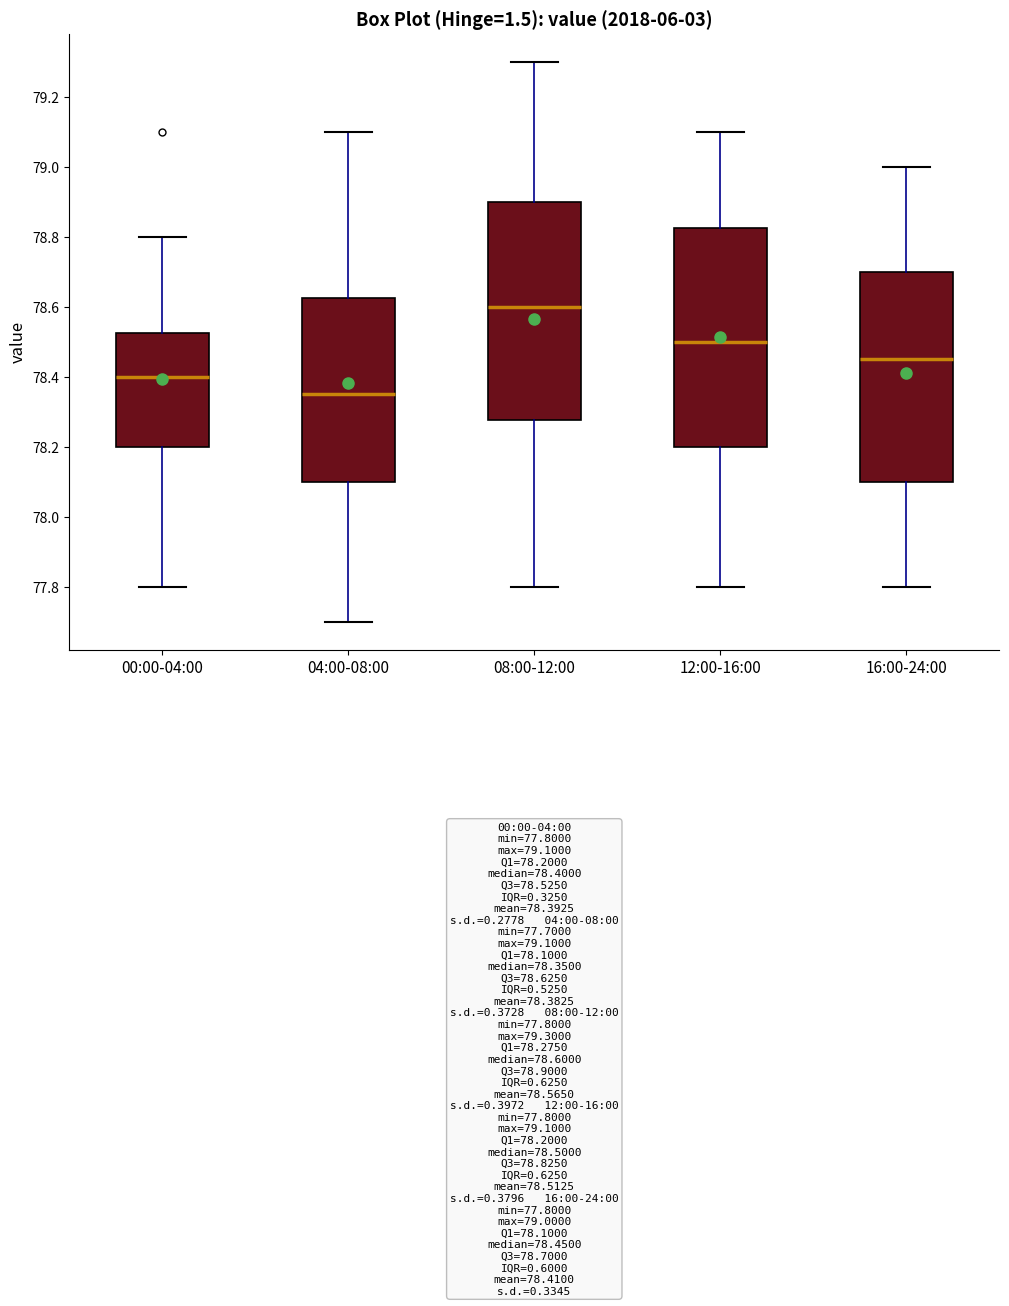

Which box has the lowest median line?

04:00-08:00